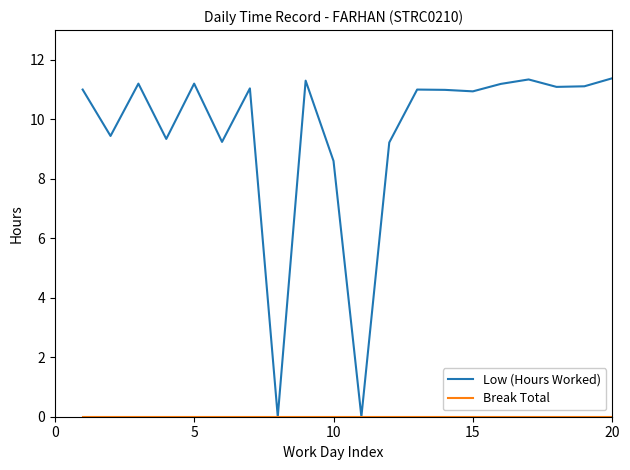

What is the greatest value displayed?

11.4